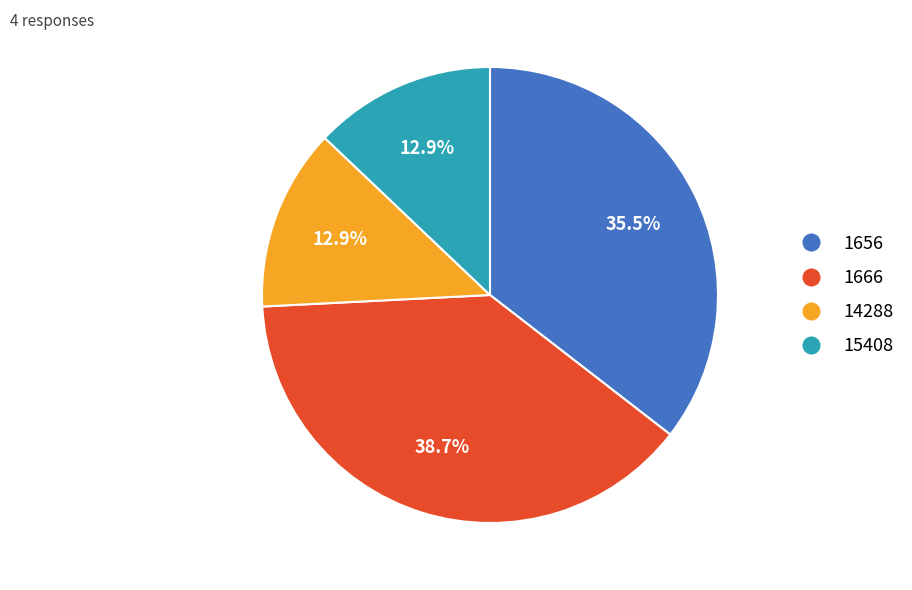

Count the number of slices in the pie.

4